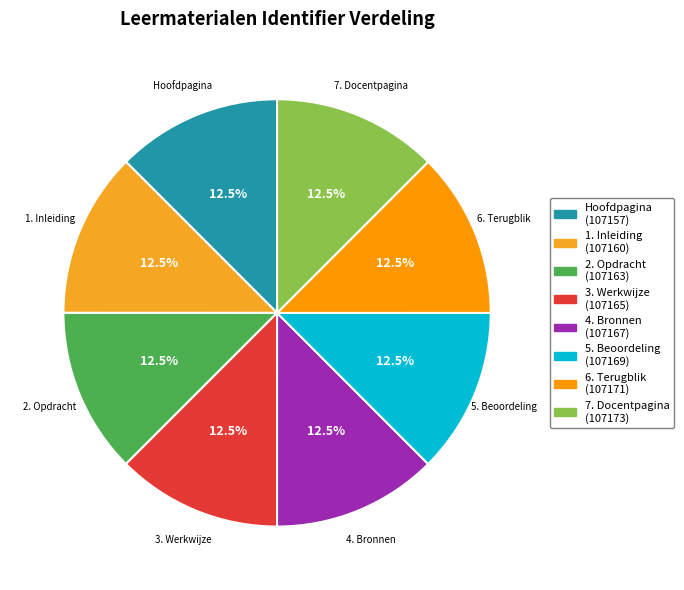

How many slices are in this pie chart?

8